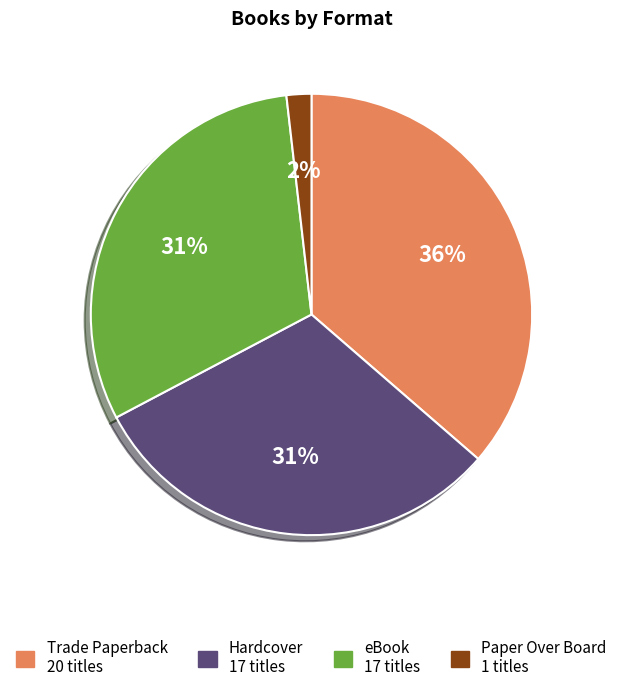

Which category has the biggest portion of the pie?

Trade Paperback